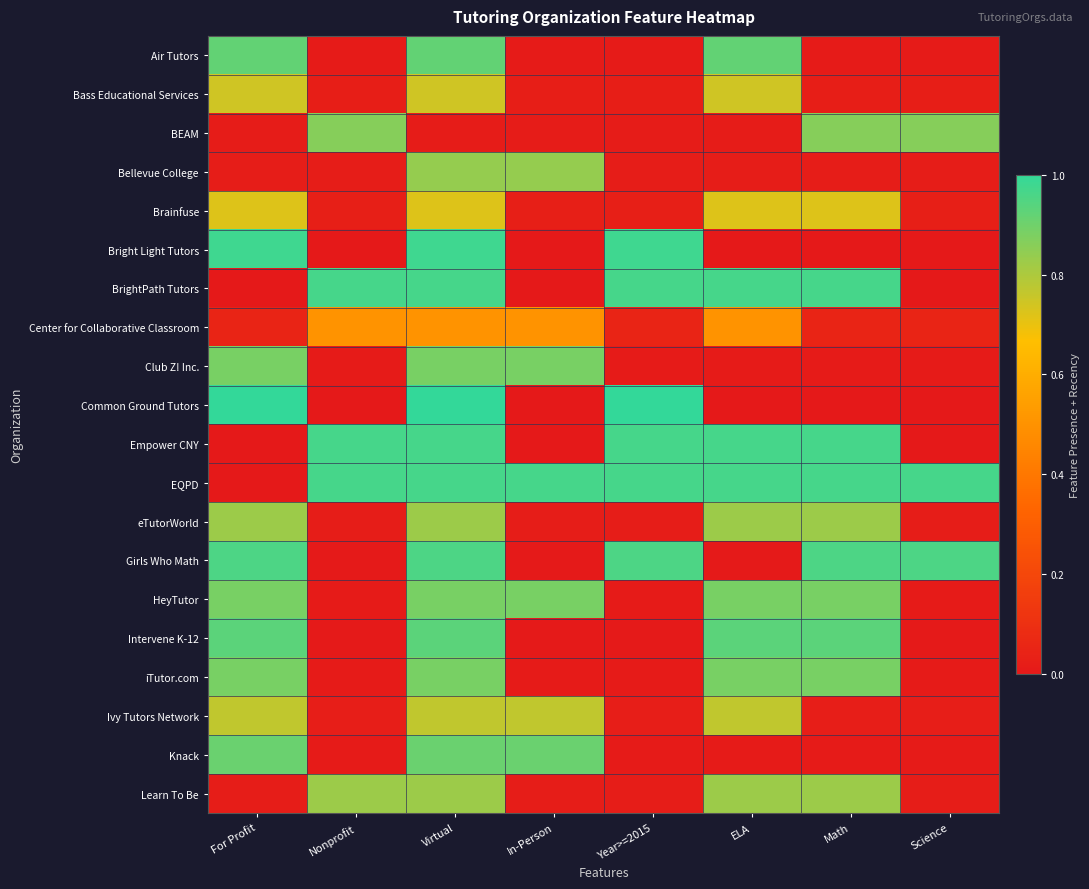

At how many categories does at least one series exceed 0?

8